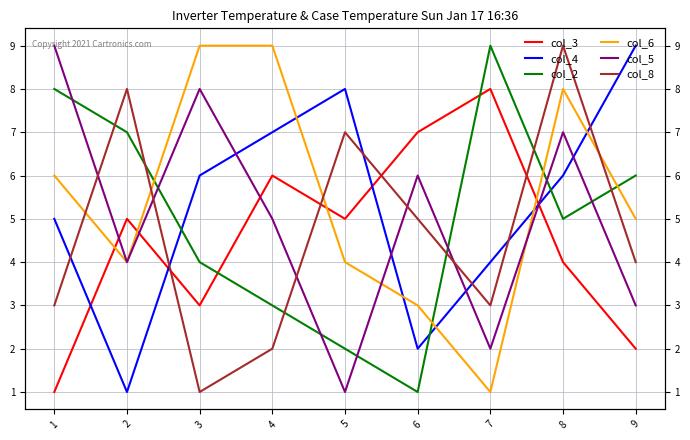

What is the sum of all col_2 values?

45